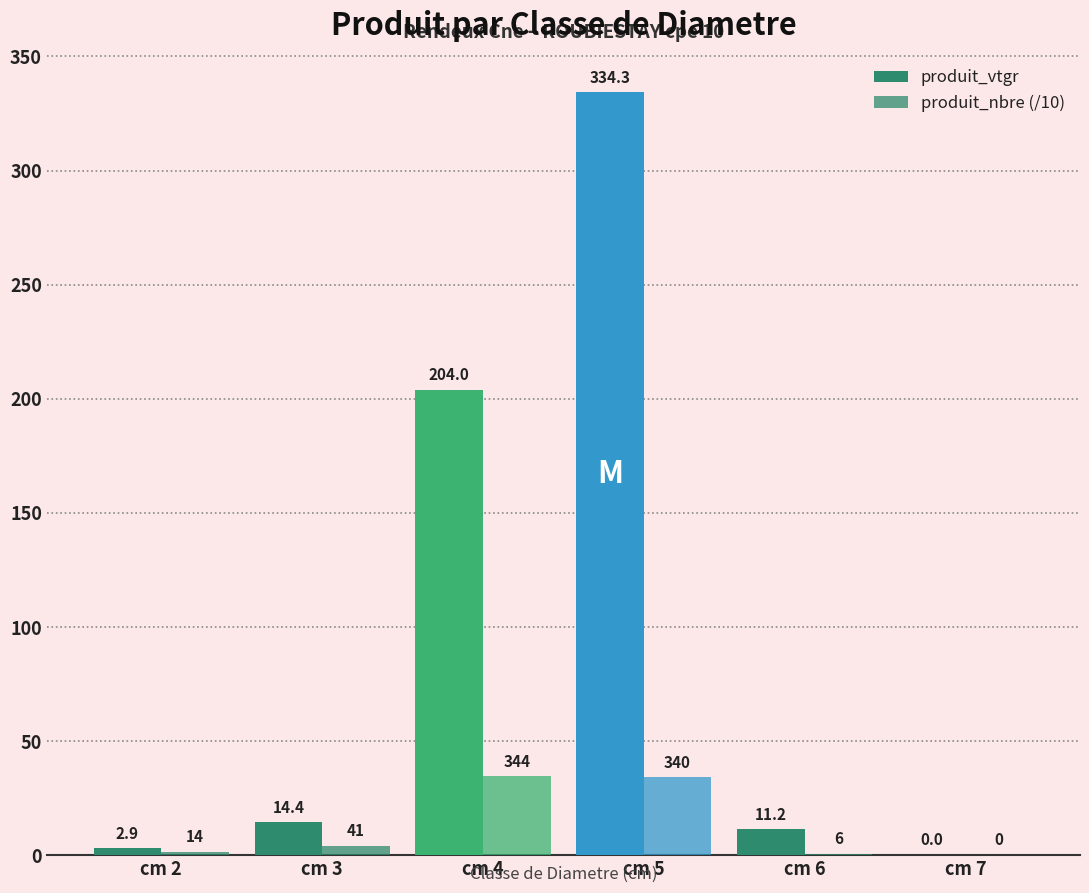

How many groups of bars are there?

6